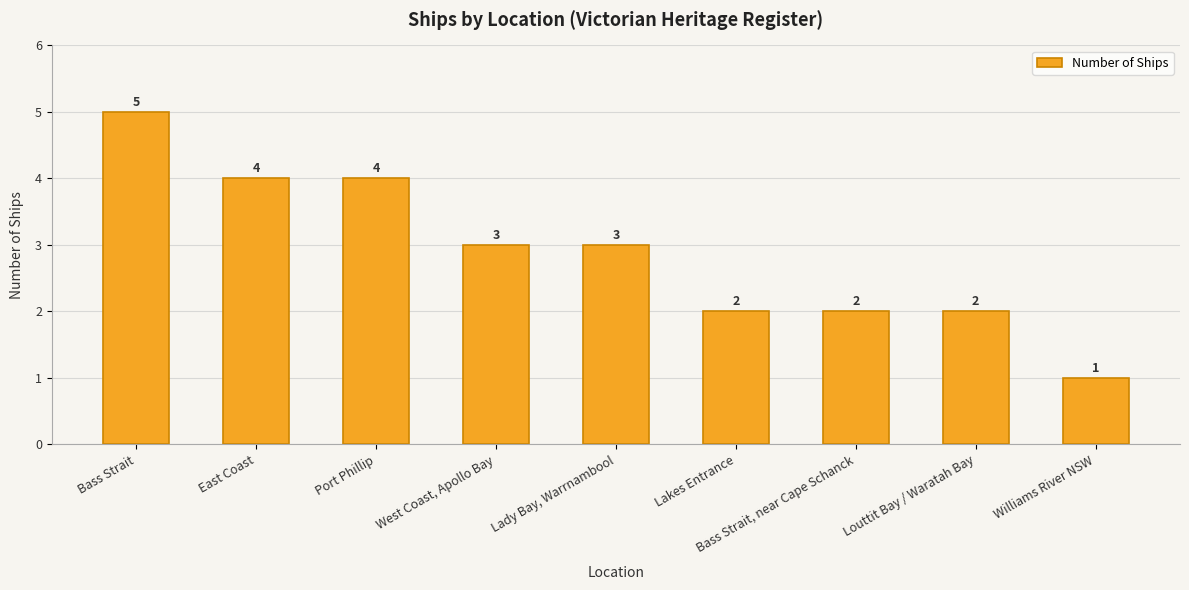

How many categories are shown in the chart?

9